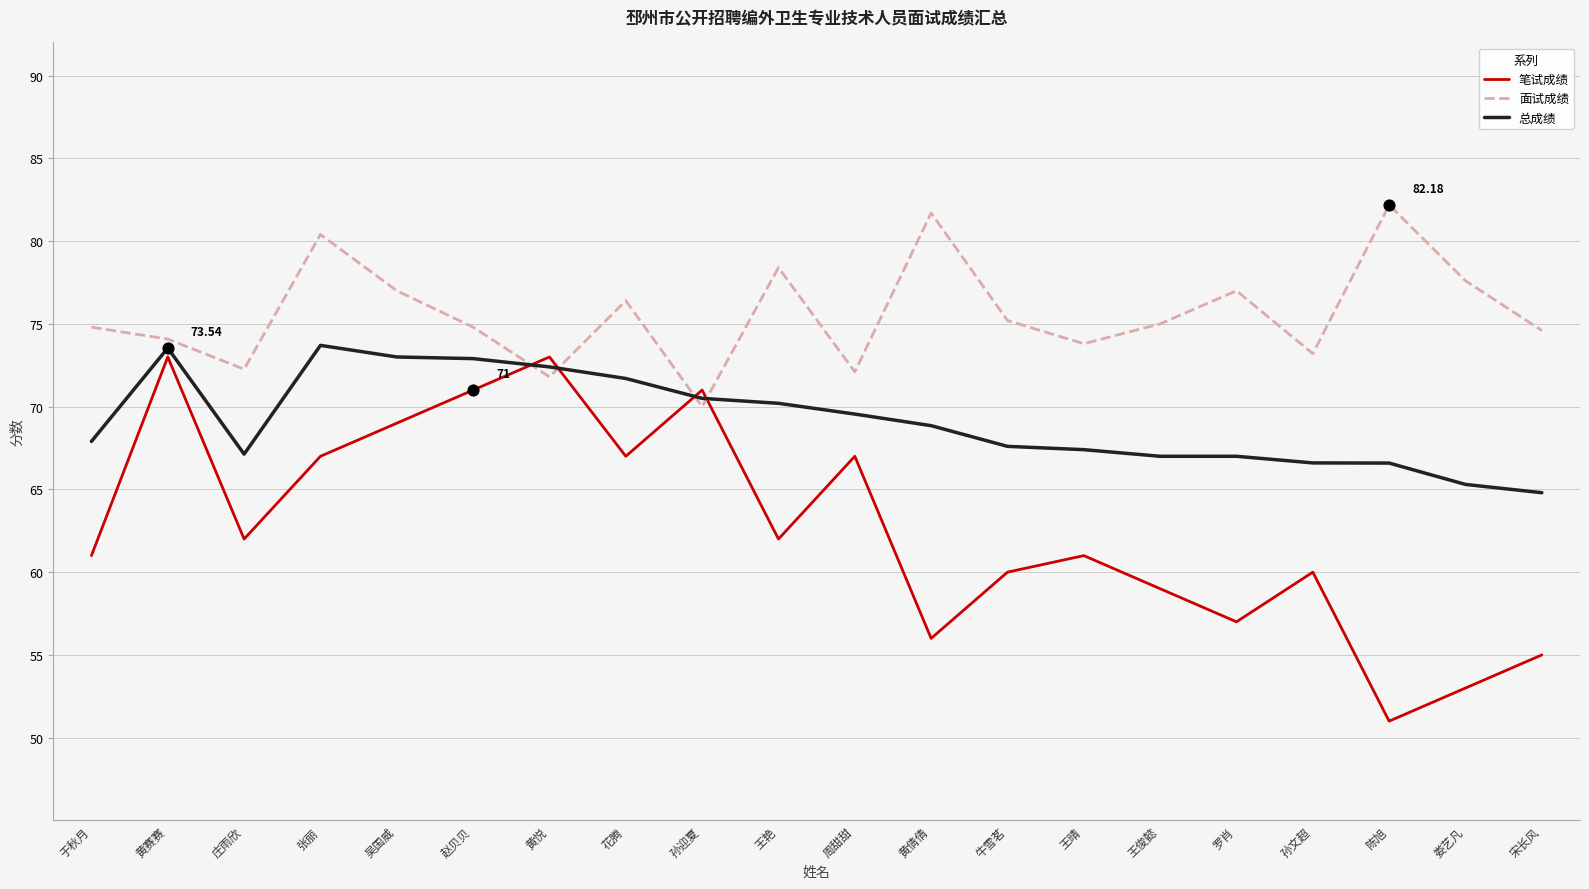

Which series changed the most between 王艳 and 孙文超?

面试成绩